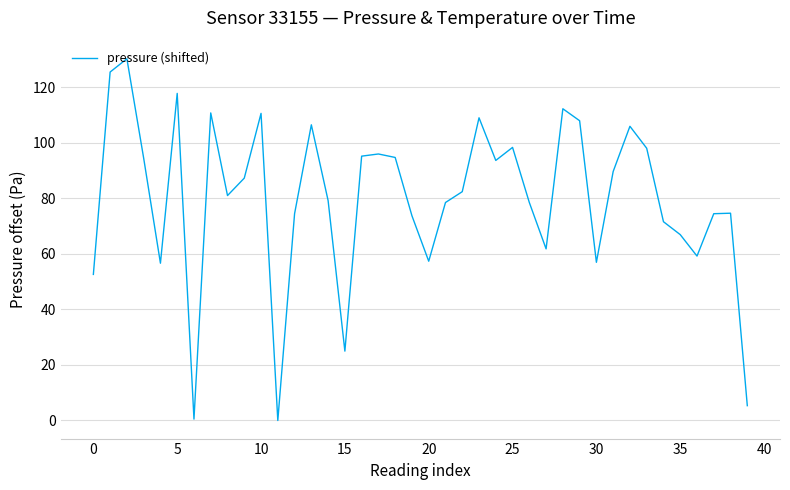

How many series are shown in this chart?

1